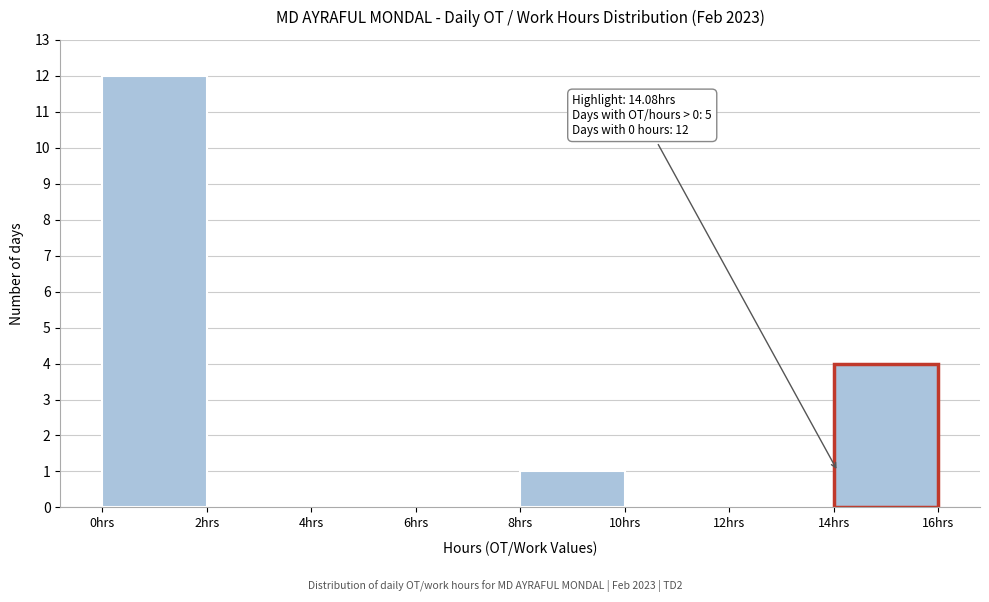

Over which range of the x-axis is the bar tallest?

0 to 2